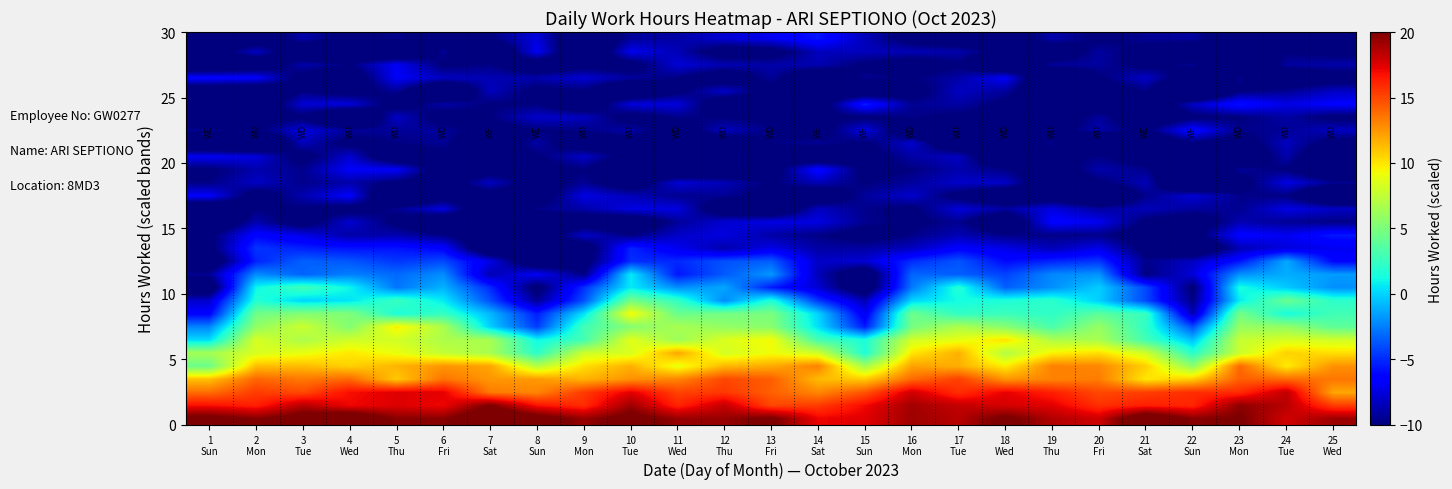

What is the maximum value shown in the chart?

22.4